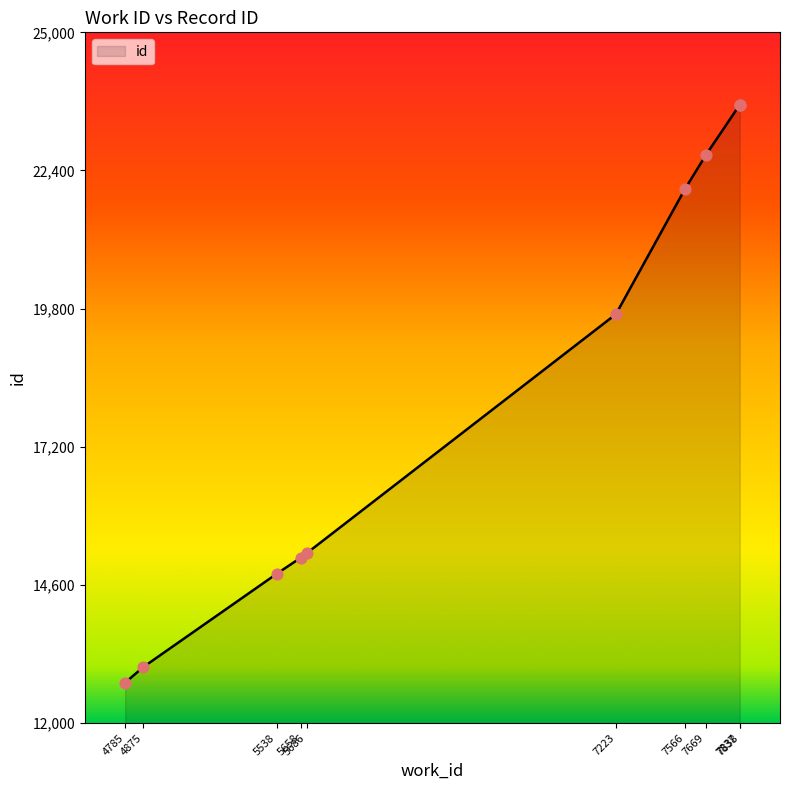

What is the ratio of the value at 7837 to the value at 7838?

1.0